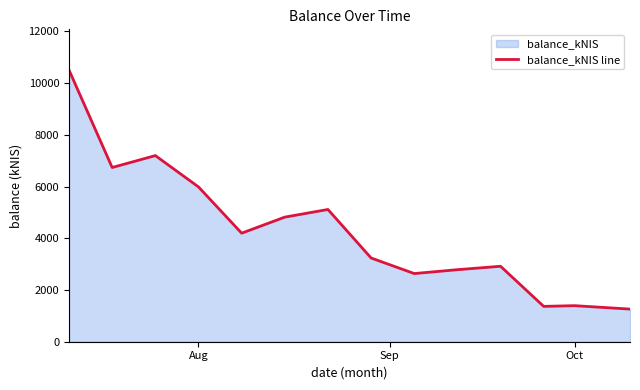

What is the difference between the maximum and minimum values?

9243.6